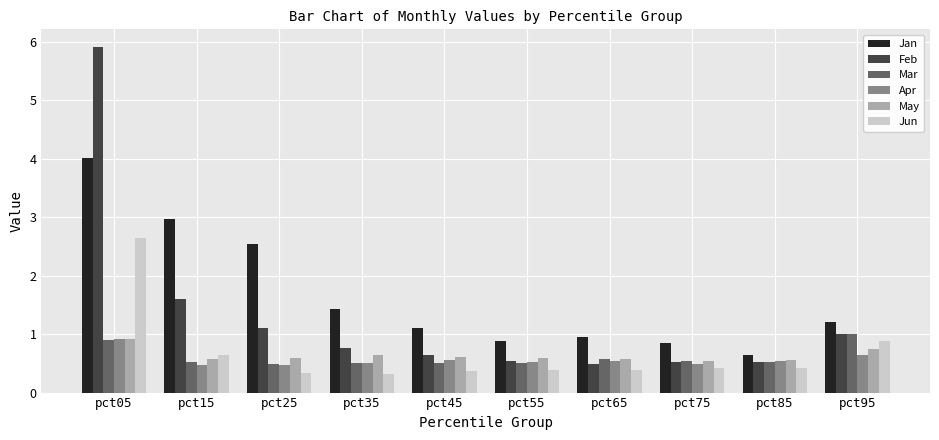

What is the average value of the May series?

0.6